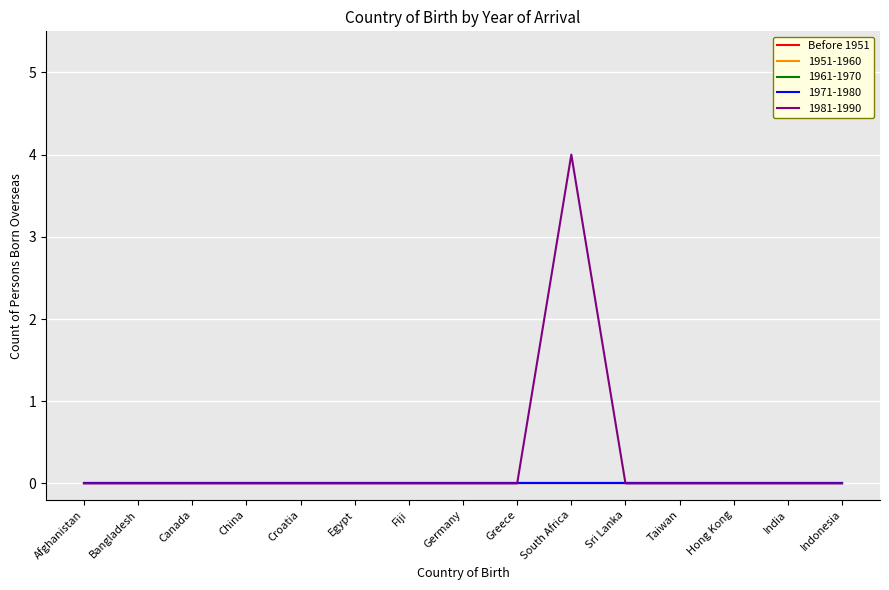

Is this an area chart (filled region under the line)?

No